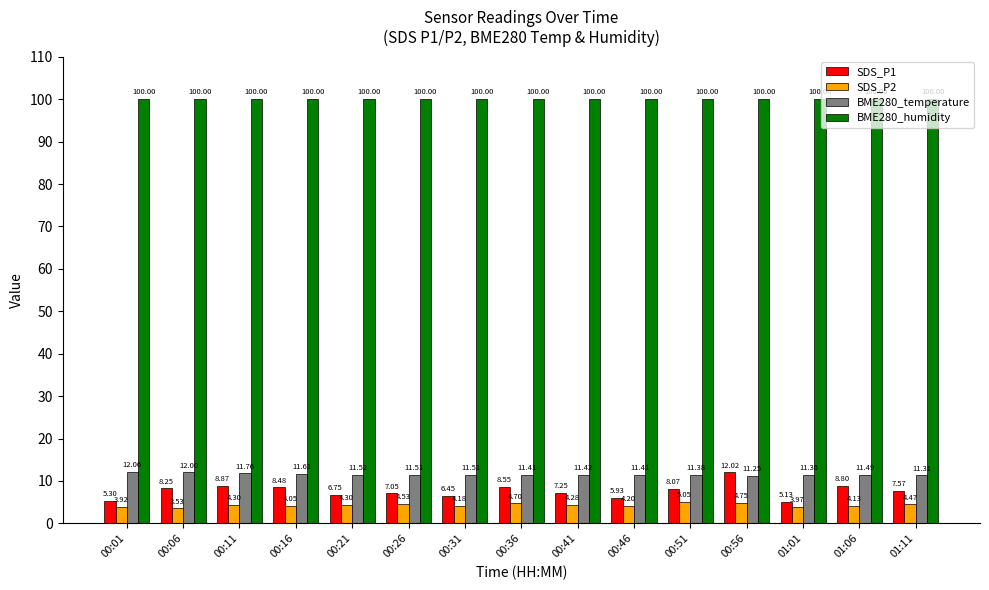

What is the average value of the SDS_P1 series?

7.6